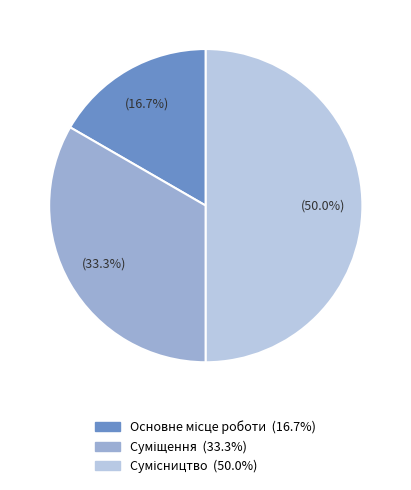

True or false: Сумісництво accounts for 41% of the total.

False